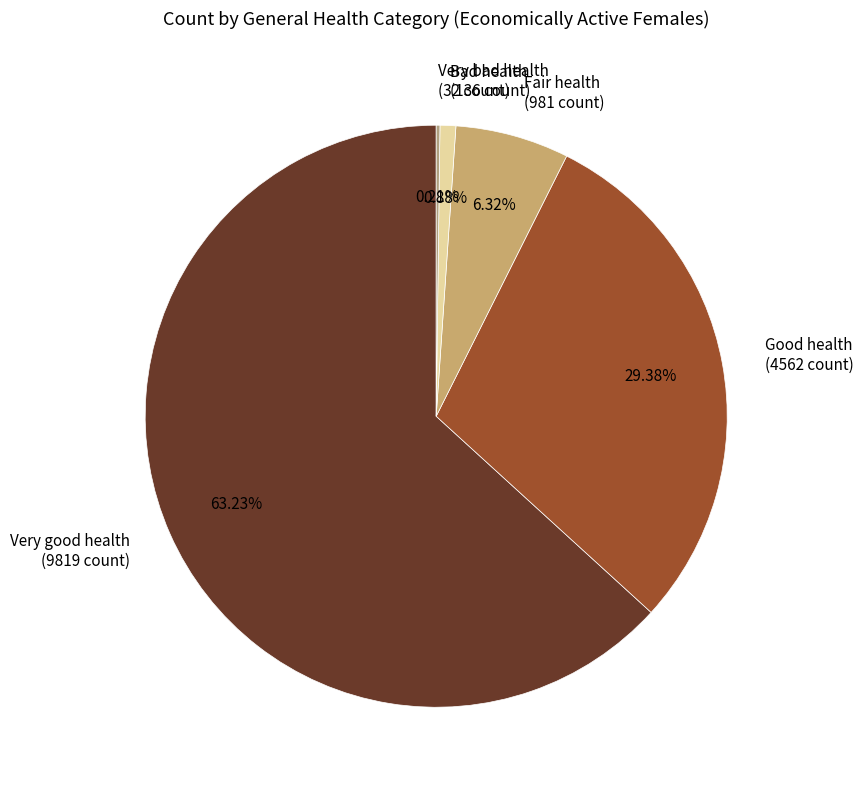

Does any single category account for the majority?

Yes